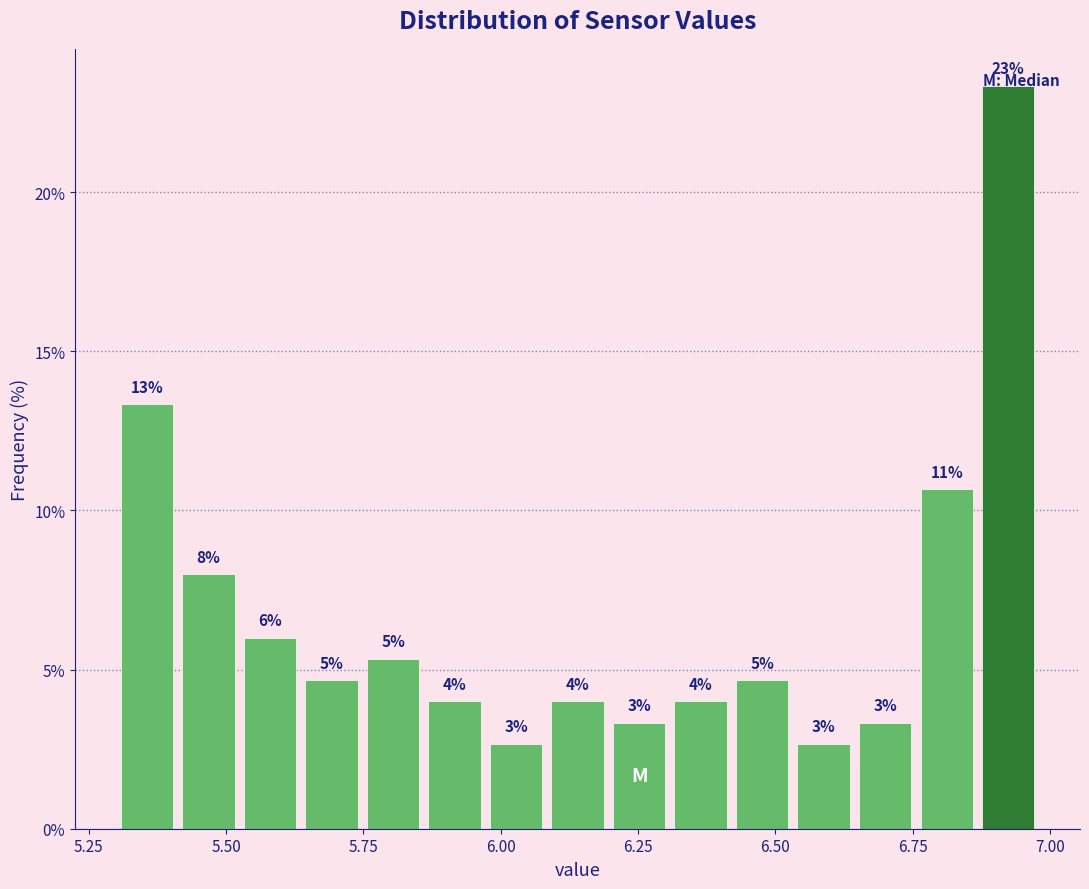

Read against the x-axis, roughly where is the centre of the tallest bar?

6.90